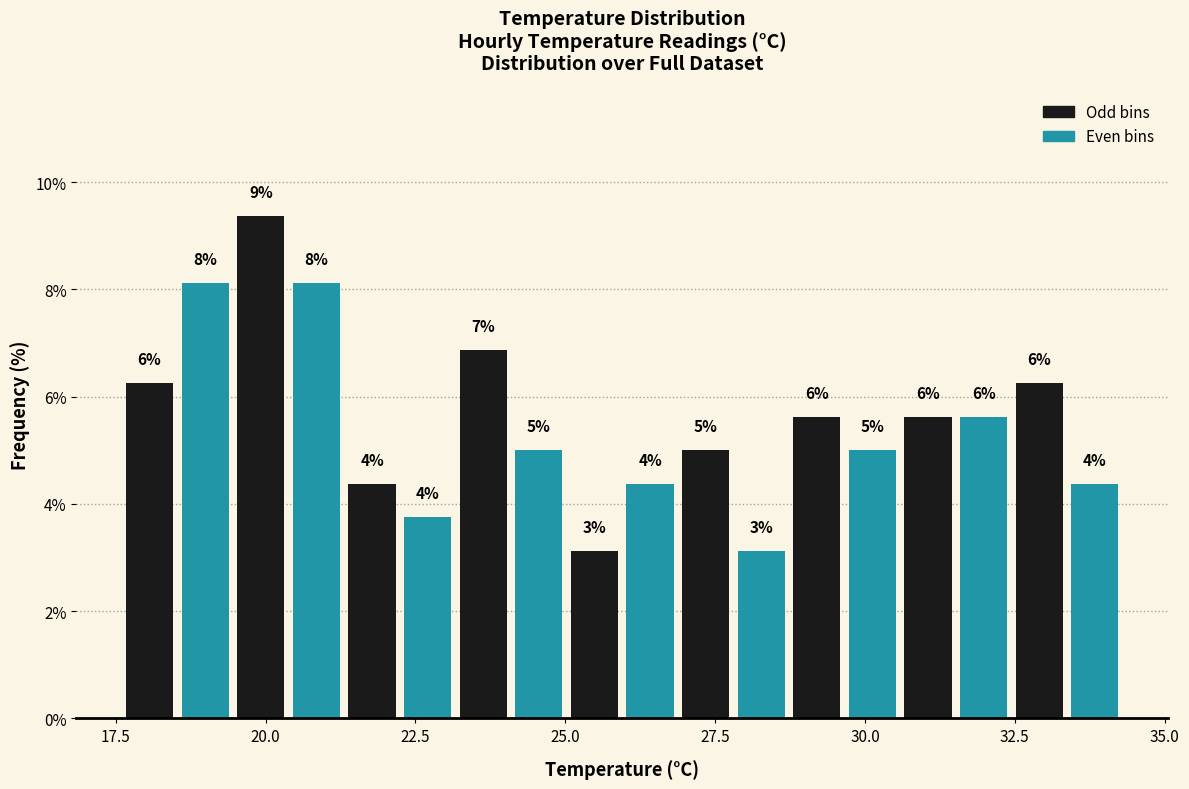

Read against the x-axis, roughly where is the centre of the tallest bar?

20.0